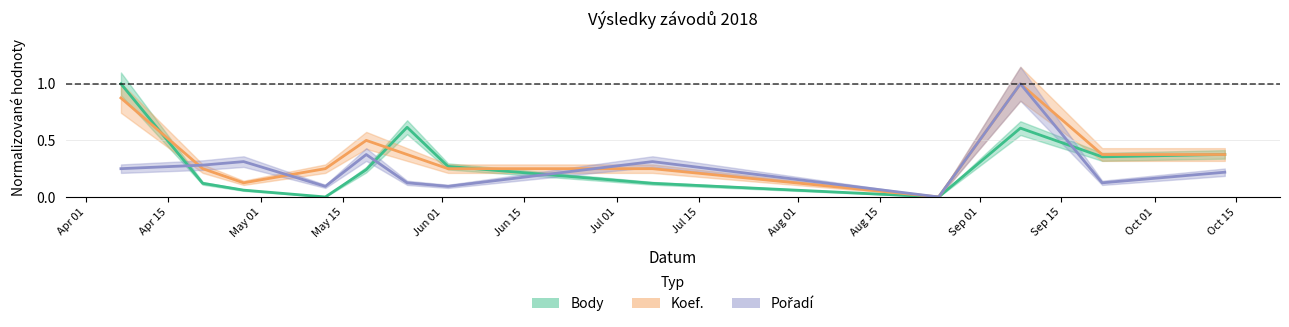

After their last crossing, which series has the higher values: Koef. or Body?

Body